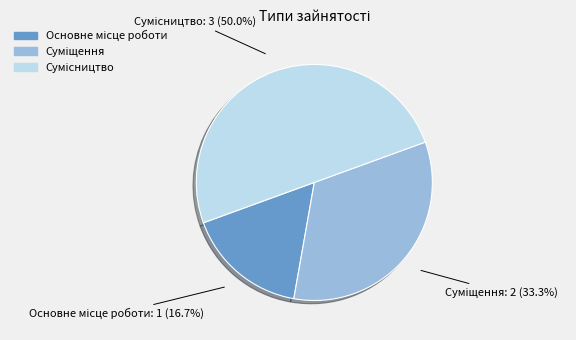

Between Основне місце роботи and Суміщення, which is larger?

Суміщення